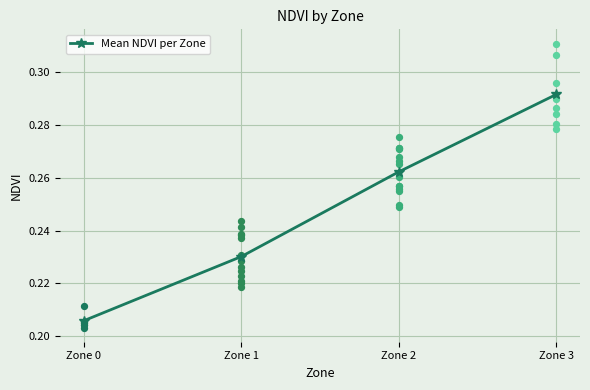

Which has a higher value, Zone 0 or Zone 1?

Zone 1